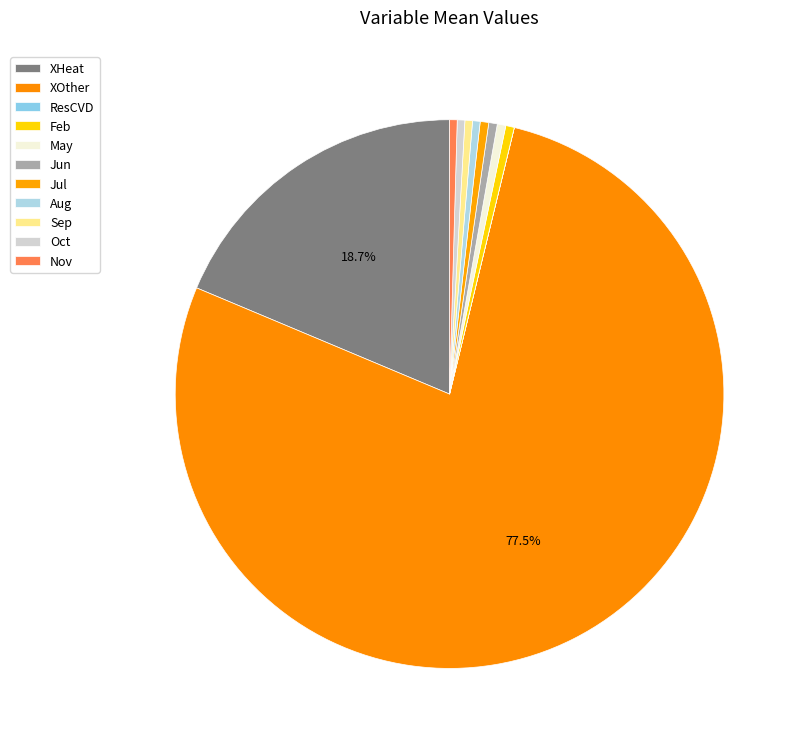

Is there a majority slice in this chart?

Yes